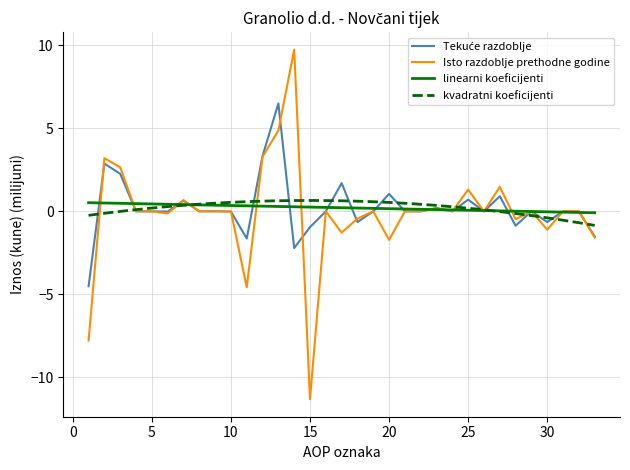

What is the sum of the Tekuće razdoblje values at 12 and 28?

2.5